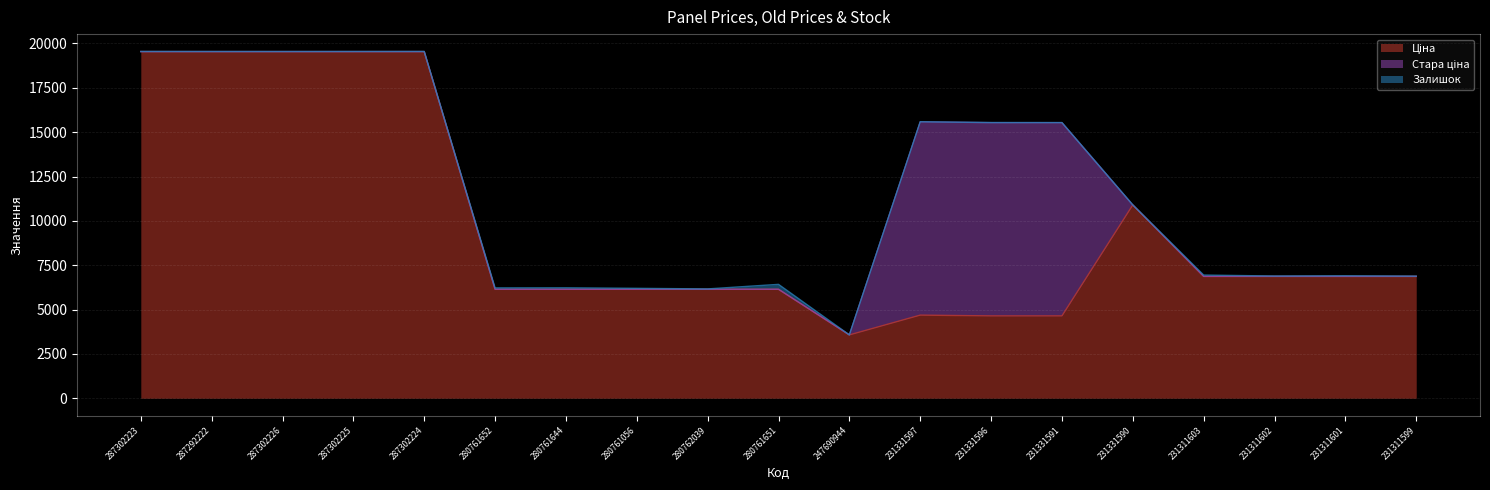

True or false: Ціна and Залишок intersect in this chart.

False